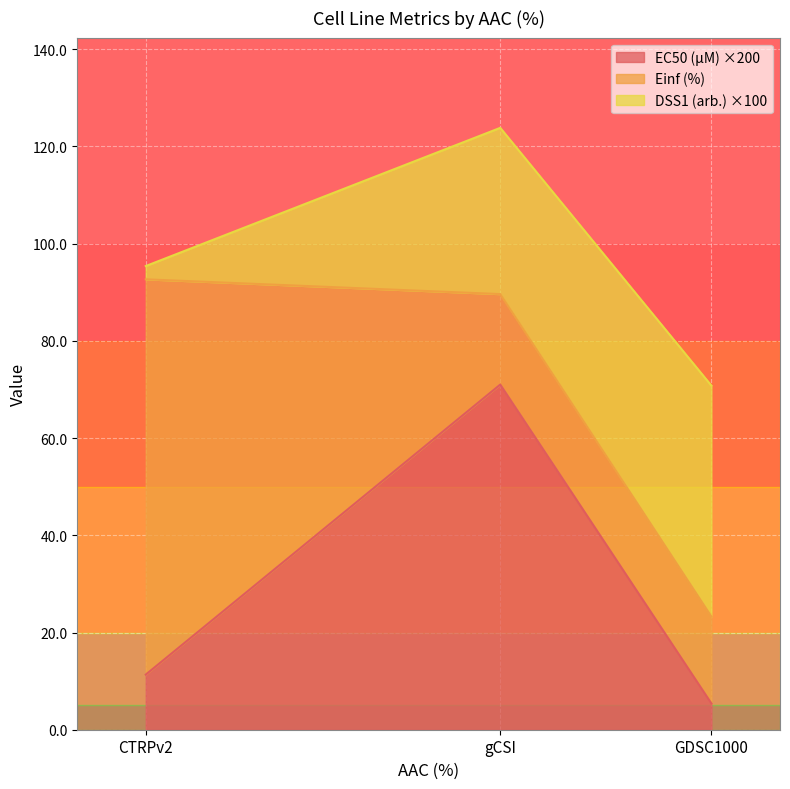

What is the highest value of the EC50 (µM) ×200 series?

71.0